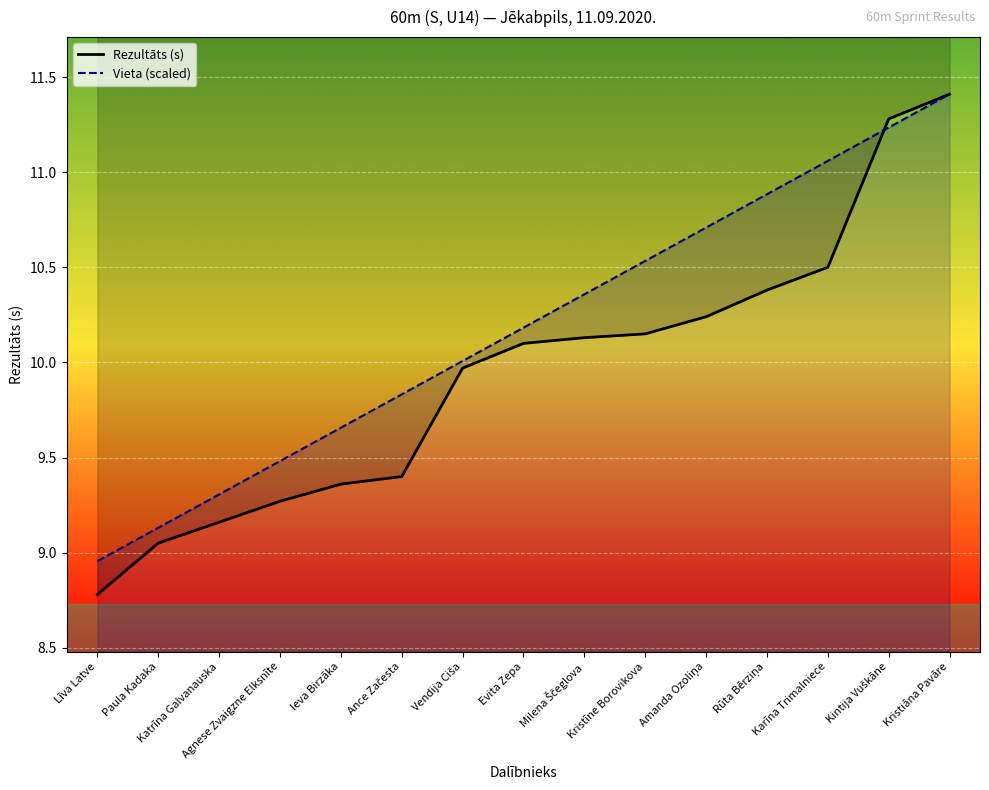

Reading right to left, what are all the values shown in this chart?

Rezultāts (s): Kristiāna Pavāre=11.4	Kintija Vuškāne=11.3	Karīna Trimalniece=10.5	Rūta Bērziņa=10.4	Amanda Ozoliņa=10.2	Kristīne Borovikova=10.2	Milena Ščeglova=10.1	Evita Zepa=10.1	Vendija Ciša=10.0	Ance Začesta=9.4	Ieva Birzāka=9.4	Agnese Zvaigzne Elksnīte=9.3	Katrīna Galvanauska=9.2	Paula Kadaka=9.1	Līva Latve=8.8
Vieta (scaled): Kristiāna Pavāre=11.4	Kintija Vuškāne=11.2	Karīna Trimalniece=11.1	Rūta Bērziņa=10.9	Amanda Ozoliņa=10.7	Kristīne Borovikova=10.5	Milena Ščeglova=10.4	Evita Zepa=10.2	Vendija Ciša=10.0	Ance Začesta=9.8	Ieva Birzāka=9.7	Agnese Zvaigzne Elksnīte=9.5	Katrīna Galvanauska=9.3	Paula Kadaka=9.1	Līva Latve=9.0